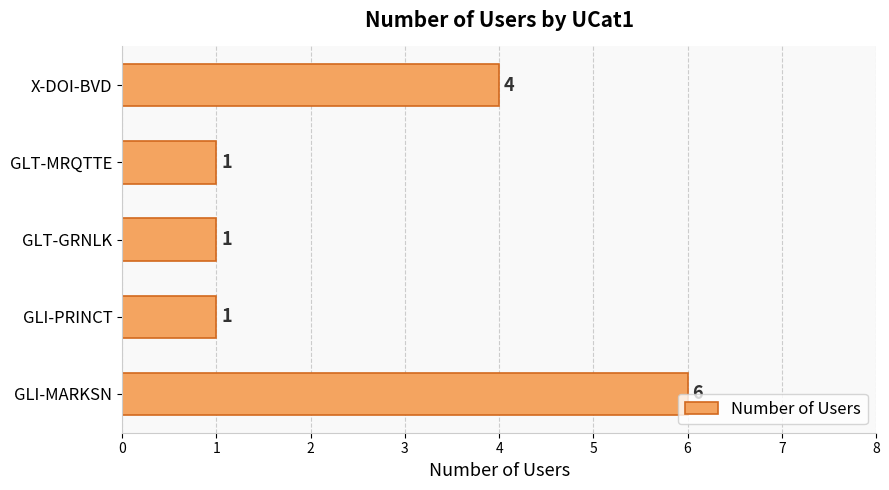

What is the change in value from GLI-MARKSN to GLT-GRNLK?

-5